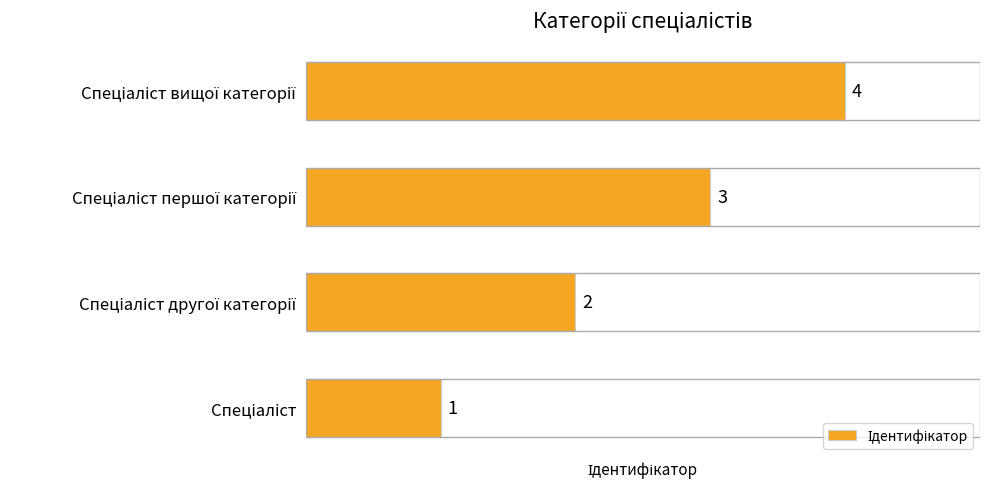

What is the difference between the maximum and minimum values?

3